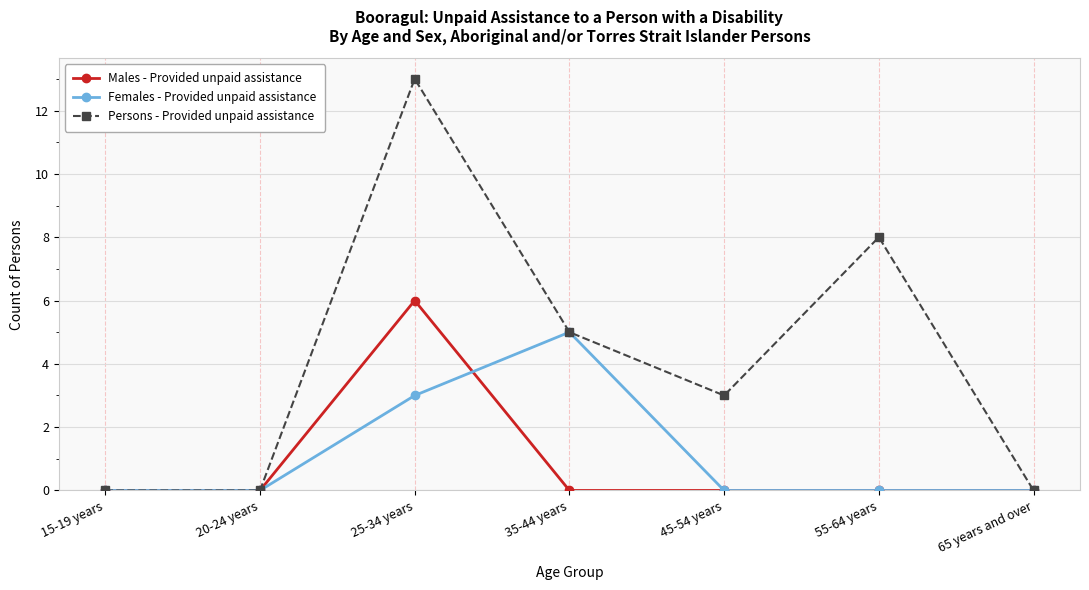

Reading right to left, what are all the values shown in this chart?

Males - Provided unpaid assistance: 0	0	0	0	6	0	0
Females - Provided unpaid assistance: 0	0	0	5	3	0	0
Persons - Provided unpaid assistance: 0	8	3	5	13	0	0